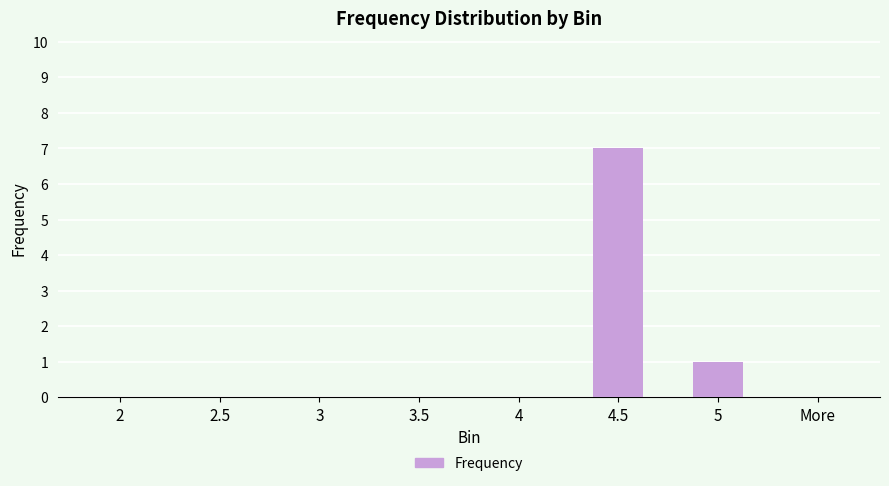

How many categories are shown in the chart?

8